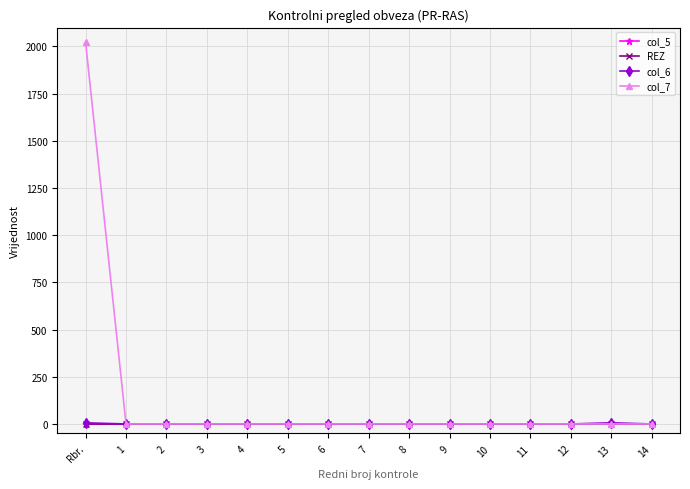

Does the chart have visible grid lines?

Yes